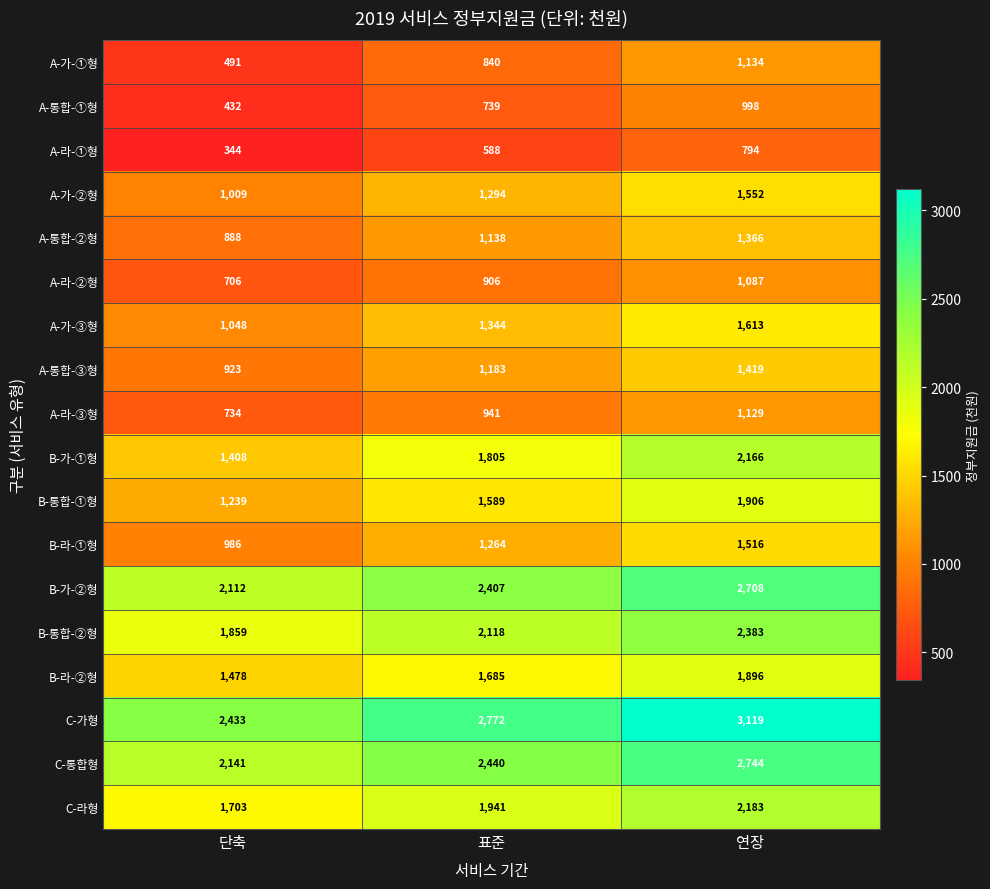

The value of B-가-➀형 at 단축 is 1408. True or false?

True